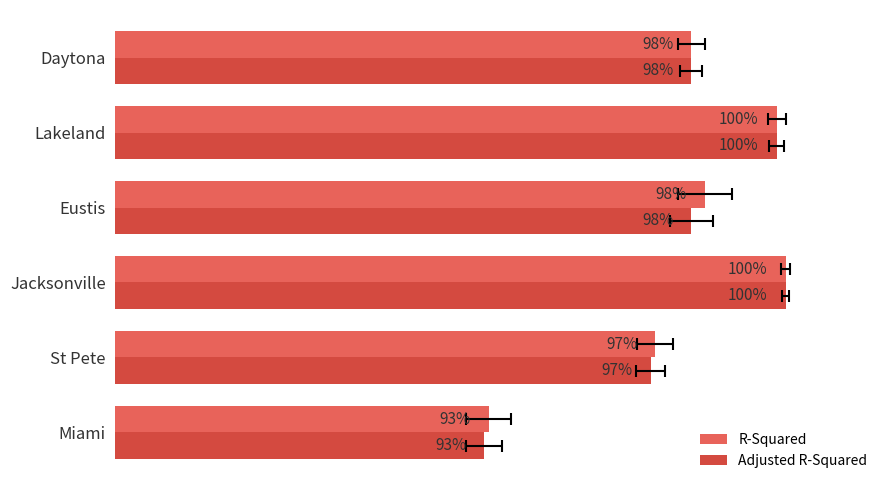

At how many categories does at least one series exceed 0?

6